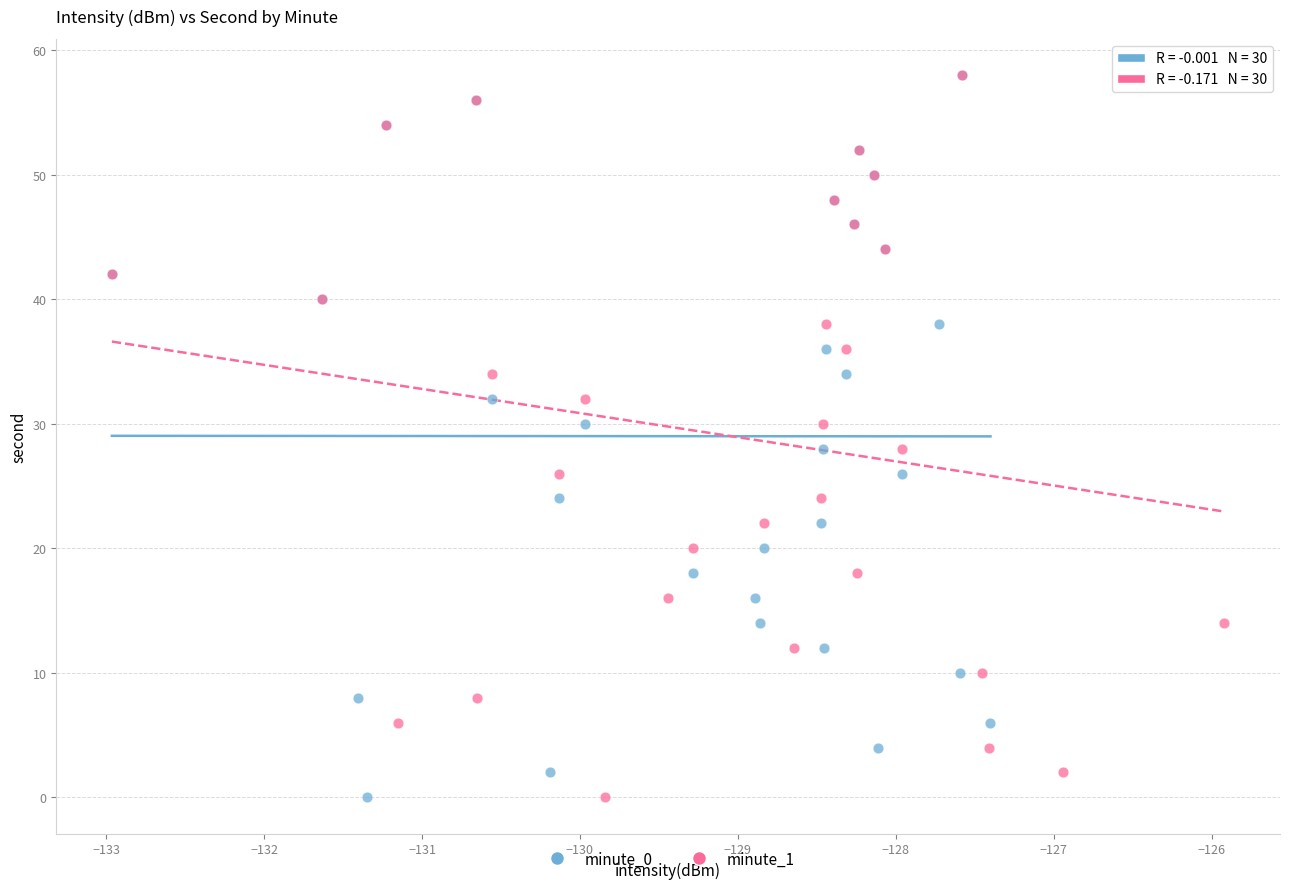

What are all the series names shown in the legend?

minute_0, minute_1